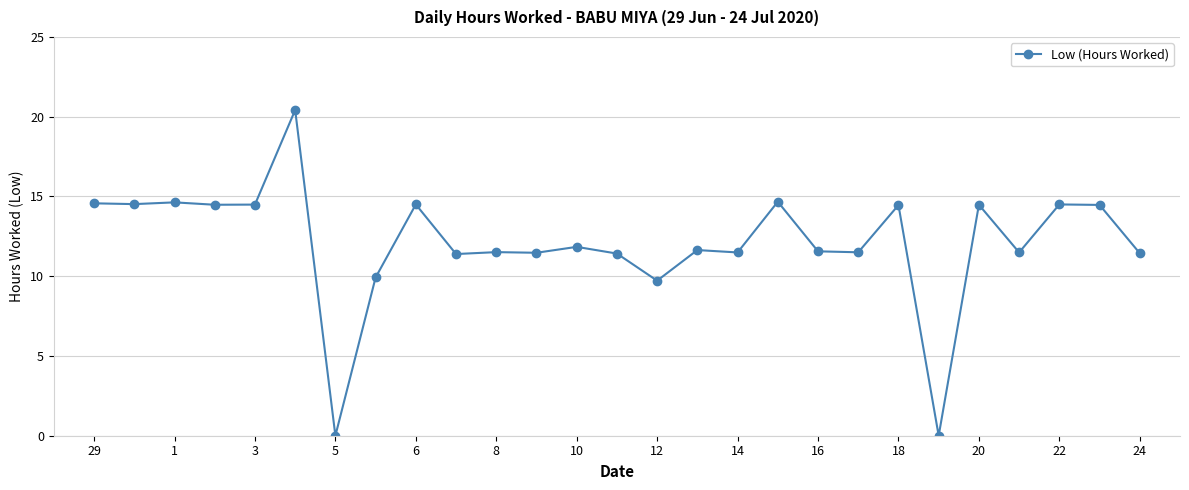

What is the difference between the second highest and minimum values?

14.7